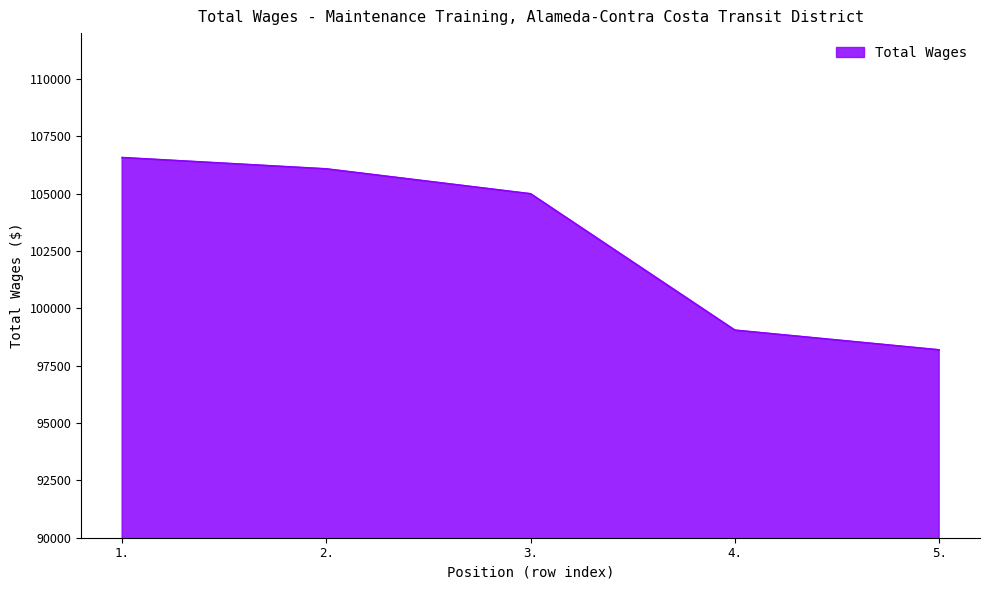

Which category has the lowest value across all series?

5.